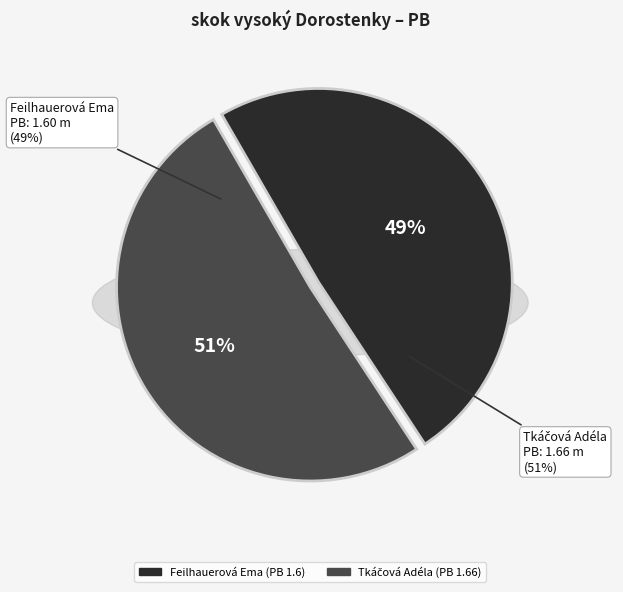

To the nearest percent, what percentage of the pie is Feilhauerová Ema?

49%